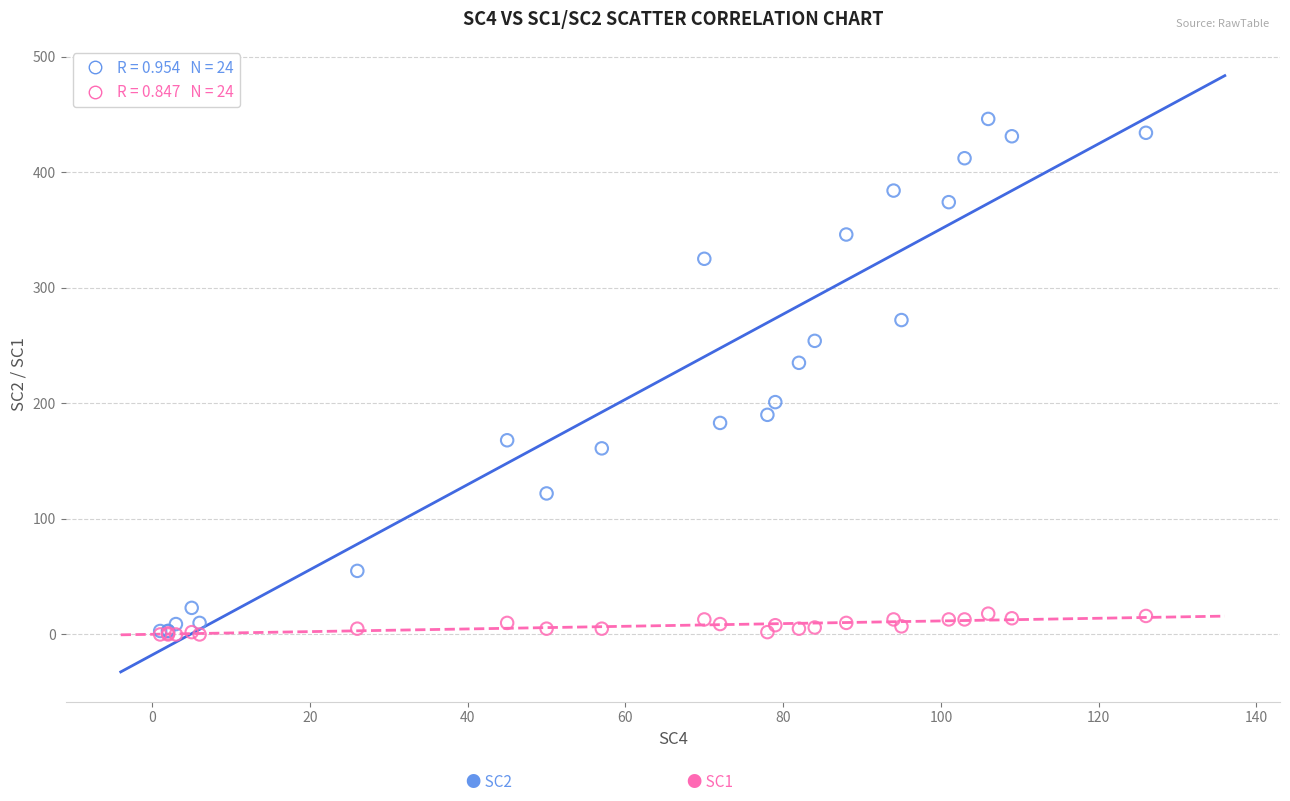

Across all series, what Y value is closest to 223?

235